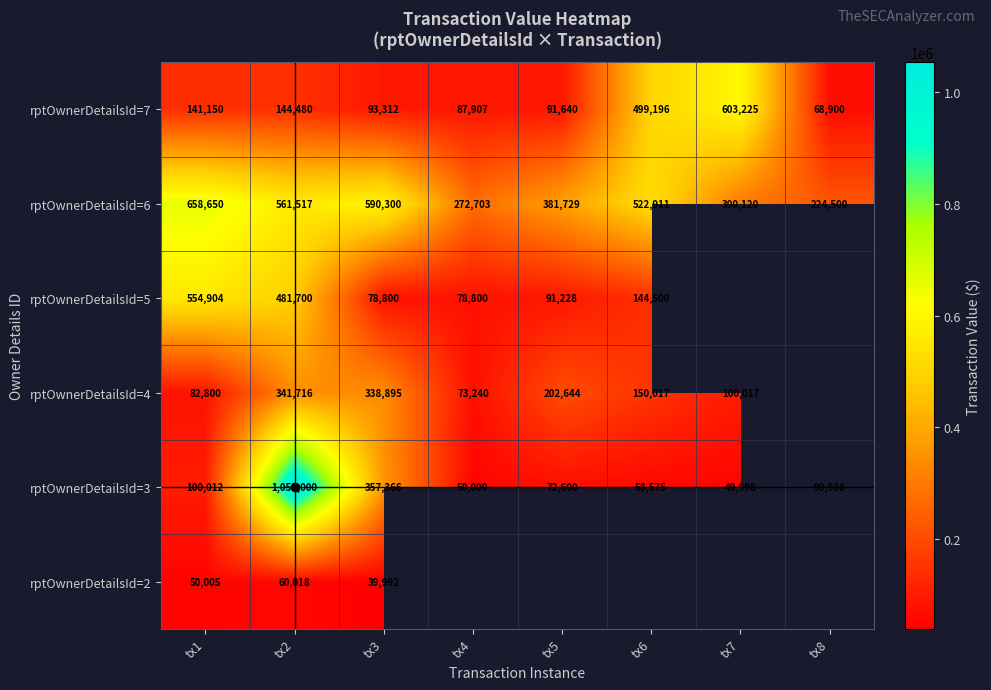

What is the difference between the rptOwnerDetailsId=5 values at tx6 and tx5?

53272.0